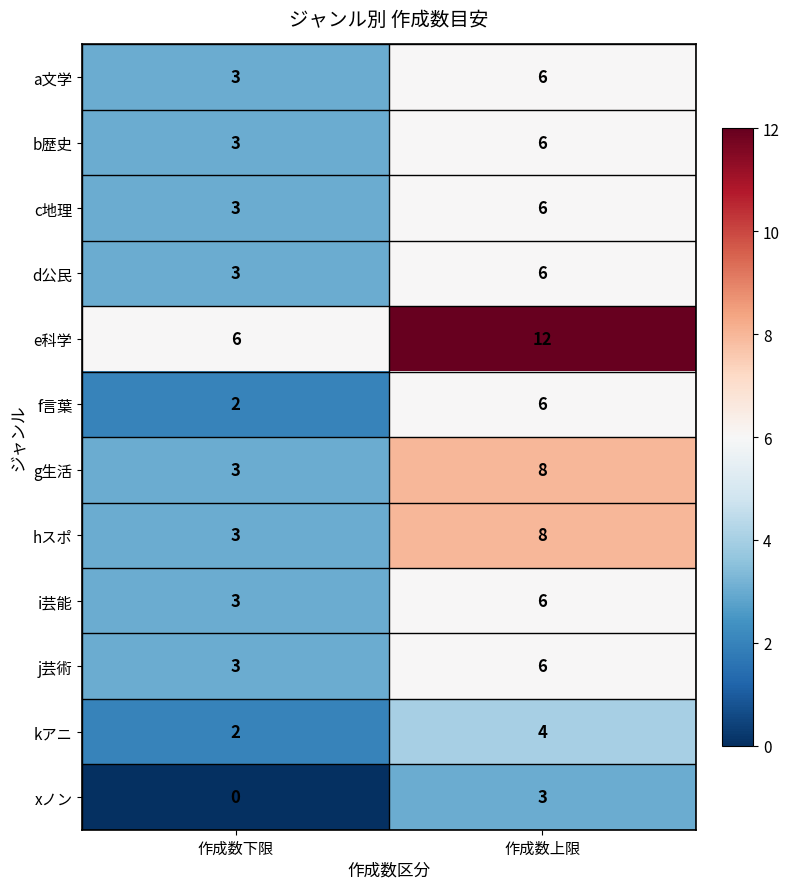

What is the difference between the highest and lowest values at 作成数下限?

6